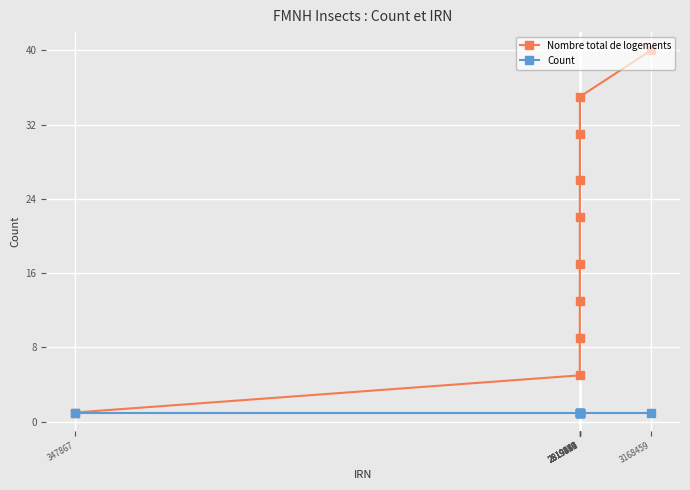

At how many categories does at least one series exceed 12?

7